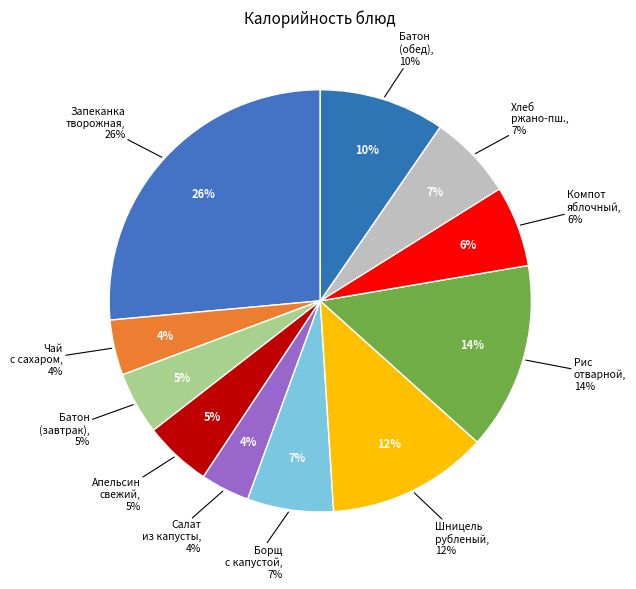

How much of the chart is everything except РИС ОТВАРНОЙ?

85.7%